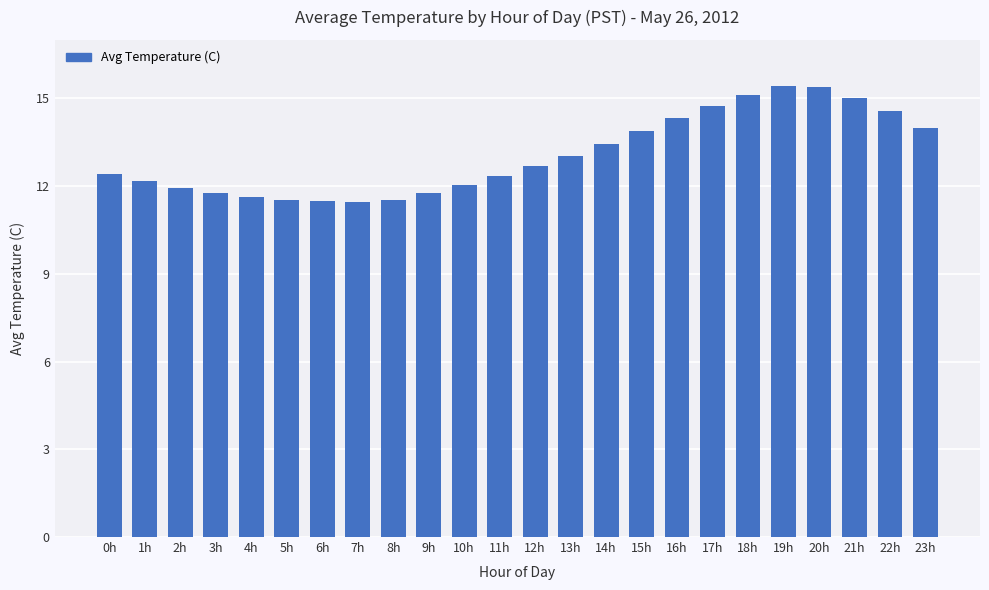

What is the maximum value shown in the chart?

15.4